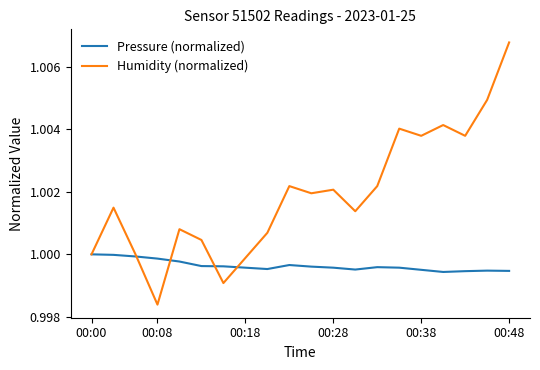

Rank the series by their maximum value, from highest to lowest.

Humidity (normalized), Pressure (normalized)